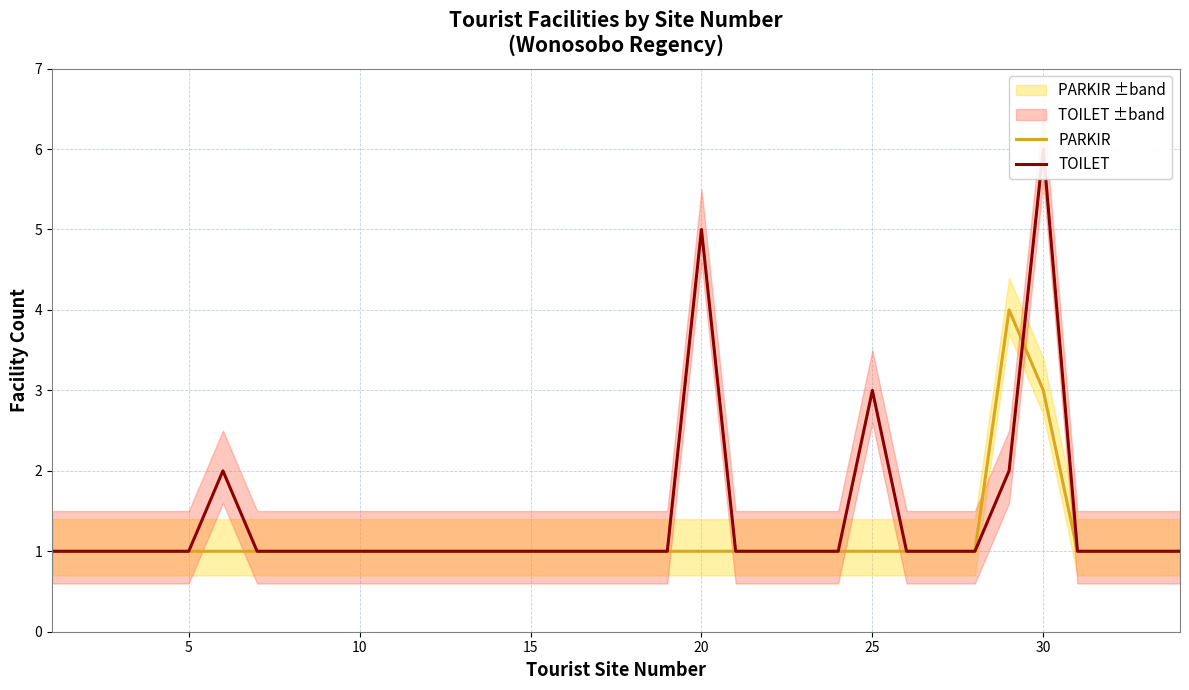

What is the greatest value displayed?

6